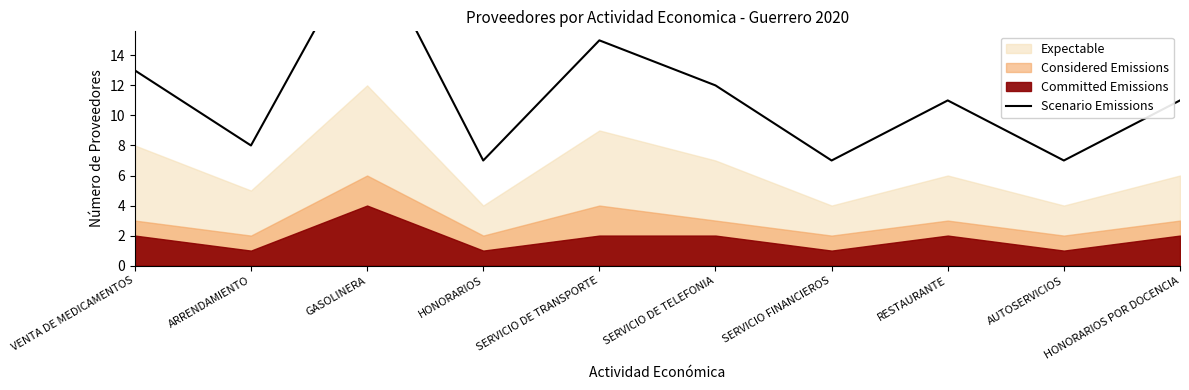

What is the label of the 5th point from the left?

SERVICIO DE TRANSPORTE